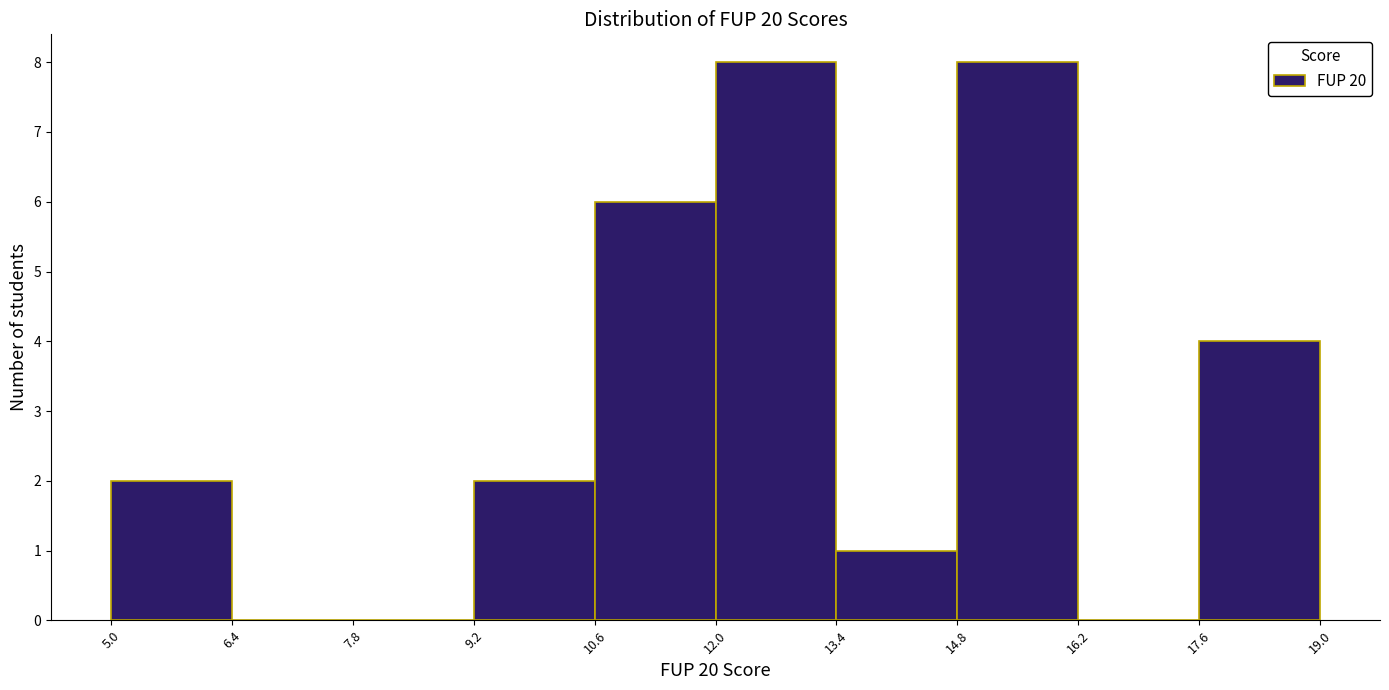

Reading left to right, transcribe this chart: for each bar, give the range it covers on the x-axis and its height. The values are not printed on the chart, so give them approximately, as read against the axis.

5.0 to 6.4: 2
6.4 to 7.8: 0
7.8 to 9.2: 0
9.2 to 10.6: 2
10.6 to 12.0: 6
12.0 to 13.4: 8
13.4 to 14.8: 1
14.8 to 16.2: 8
16.2 to 17.6: 0
17.6 to 19.0: 4